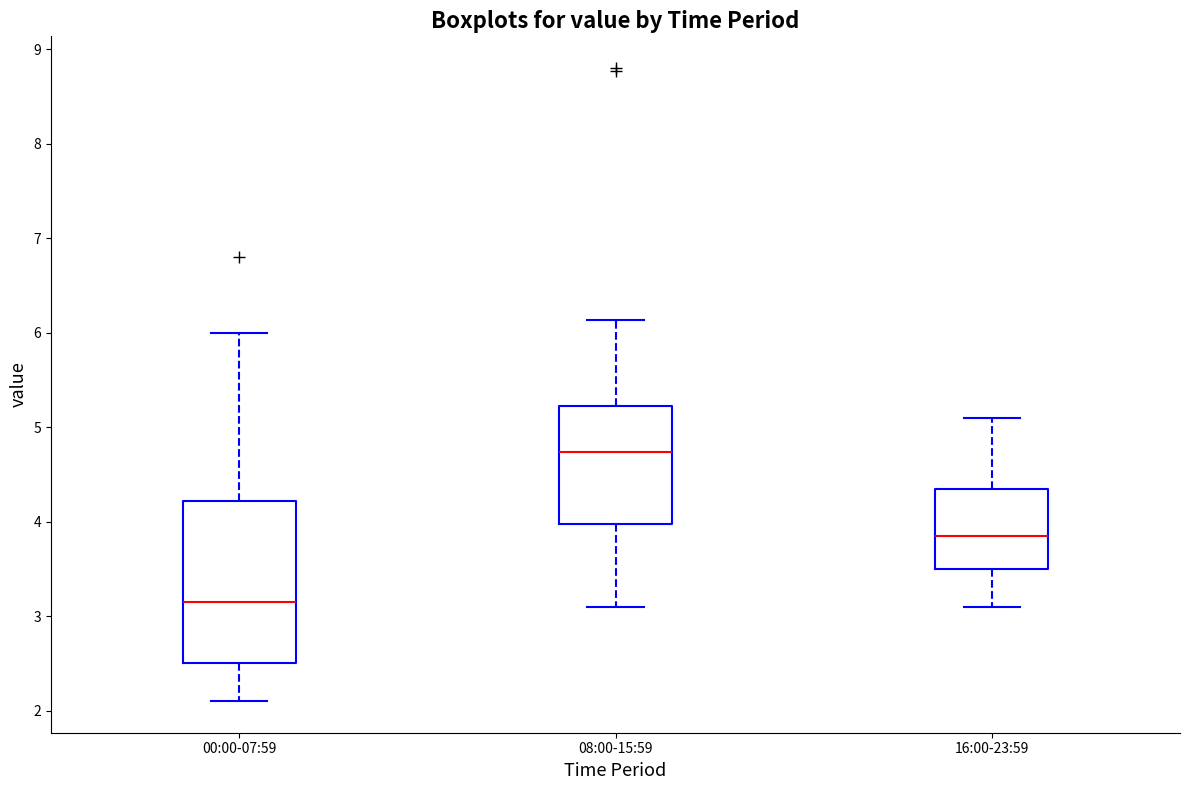

Reading left to right, read every box against the y-axis: the position of its median line, the range the box covers, and the ends of its whiskers. The values are not printed on the chart, so give them approximately, as read against the axis.

00:00-07:59: median 3.2, box 2.5 to 4.2, whiskers 2.1 to 6.0
08:00-15:59: median 4.7, box 4.0 to 5.2, whiskers 3.1 to 6.1
16:00-23:59: median 3.9, box 3.5 to 4.3, whiskers 3.1 to 5.1